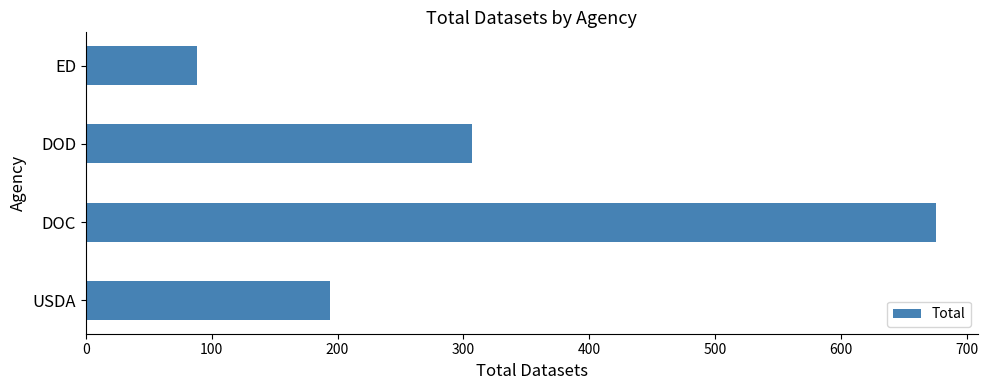

What is the change in value from USDA to DOD?

+113